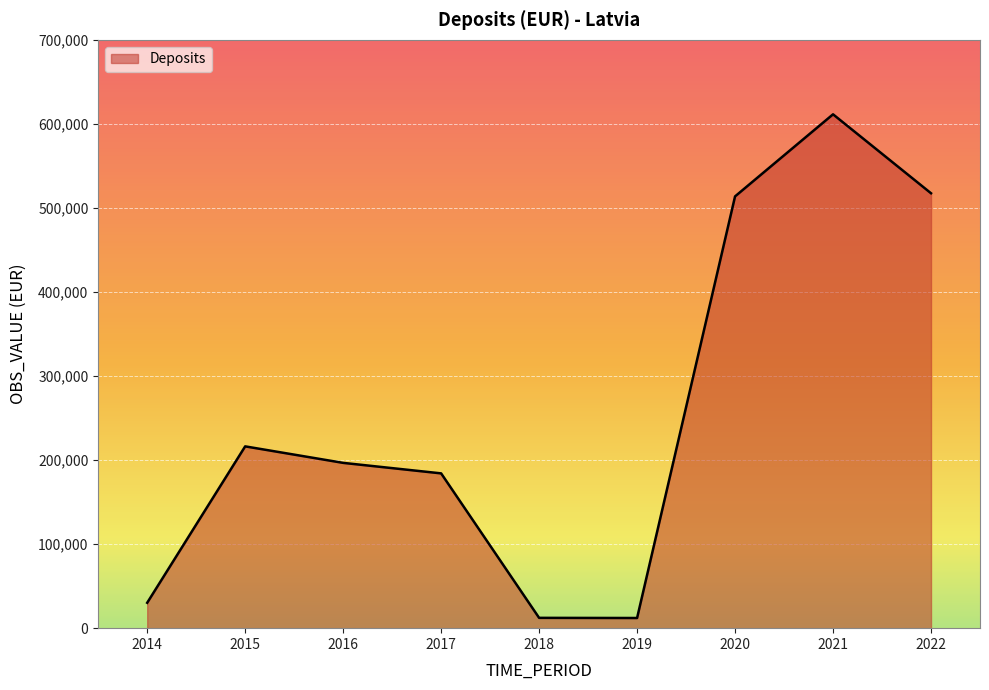

Where does the data first go above 196672?

2015